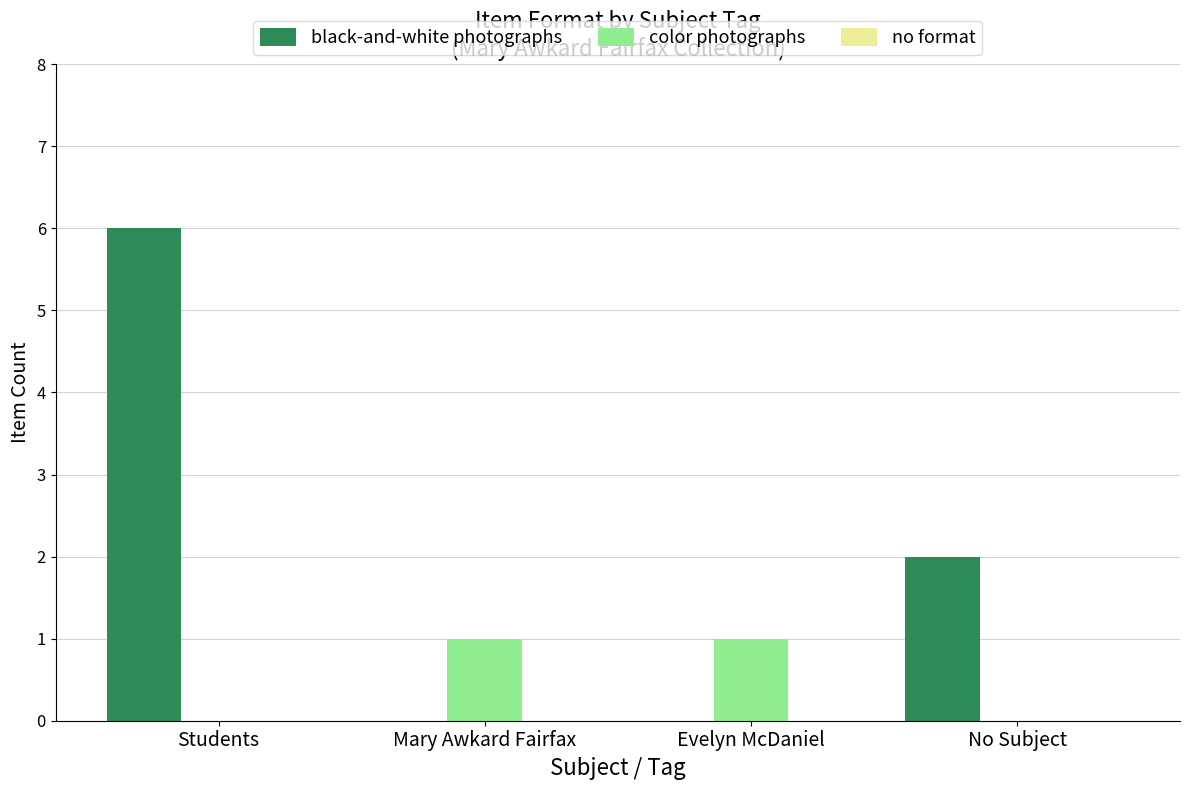

The value of black-and-white photographs at Evelyn McDaniel is 0. True or false?

True